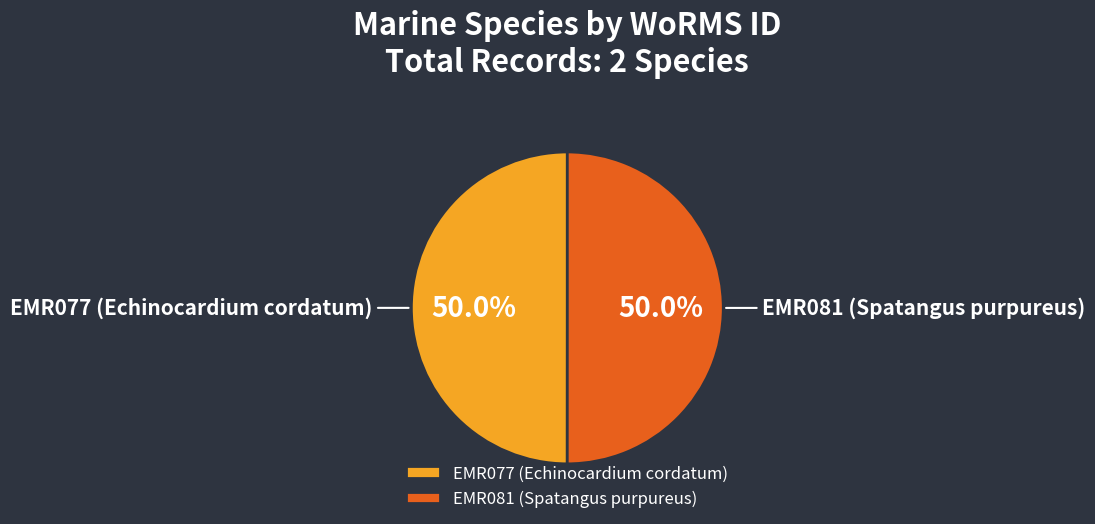

To the nearest percent, what portion does EMR077 (Echinocardium cordatum) represent?

50%